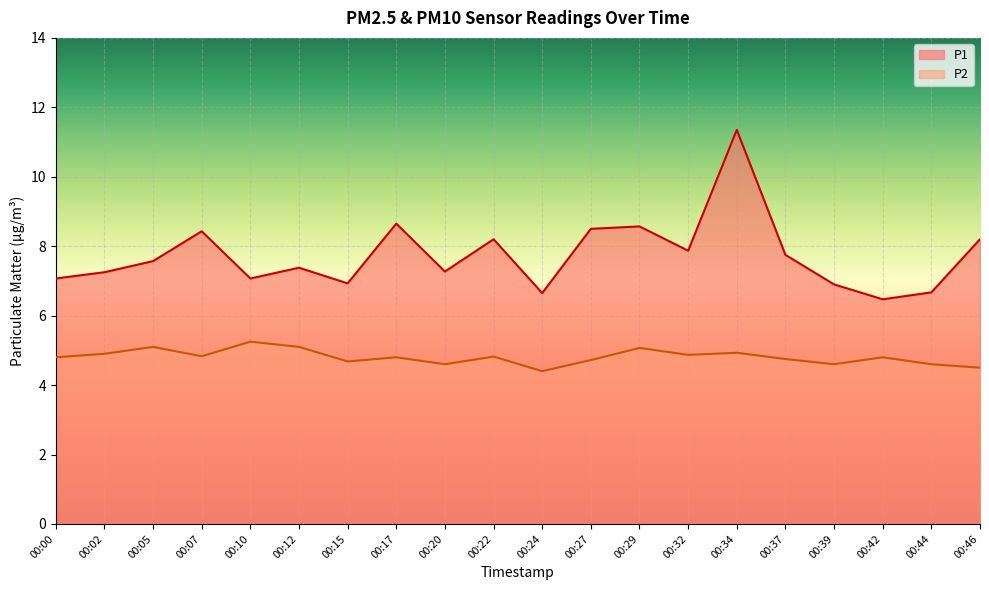

Is the value of P2 at 00:22 greater than the value of P1 at 00:00?

No